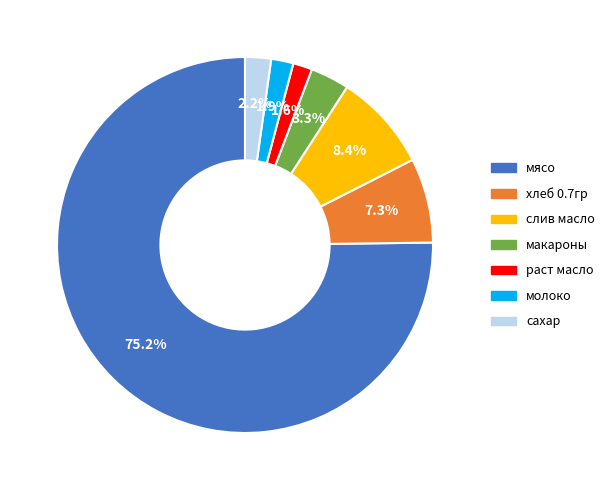

Which has a higher value, сахар or слив масло?

слив масло